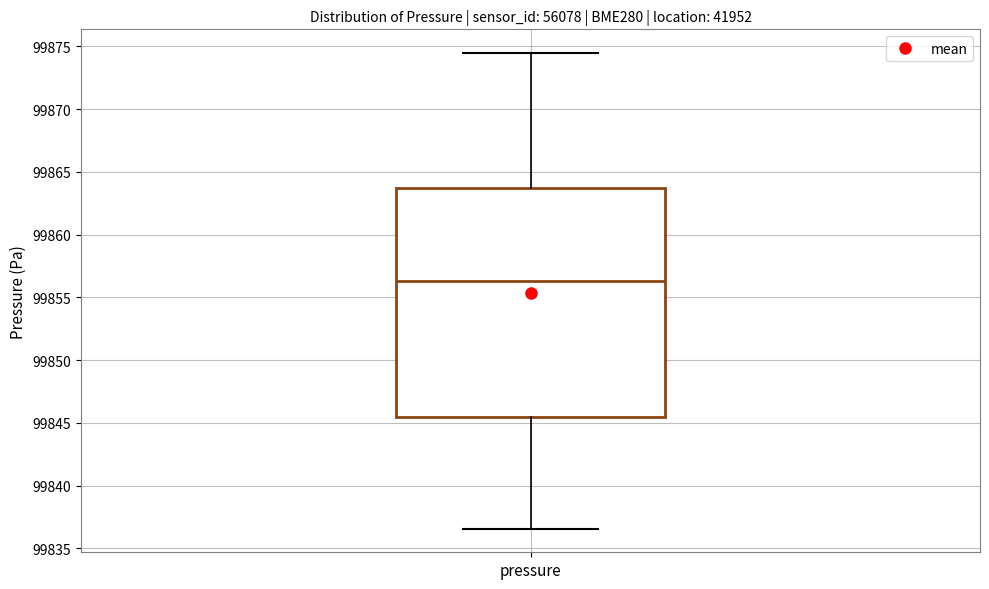

Read this box plot against the y-axis: the position of the median line, the range covered by the box, and the ends of both whiskers. The values are not printed on the chart, so give them approximately, as read against the axis.

median 99856.5, box 99845.5 to 99864.0, whiskers 99836.5 to 99874.5